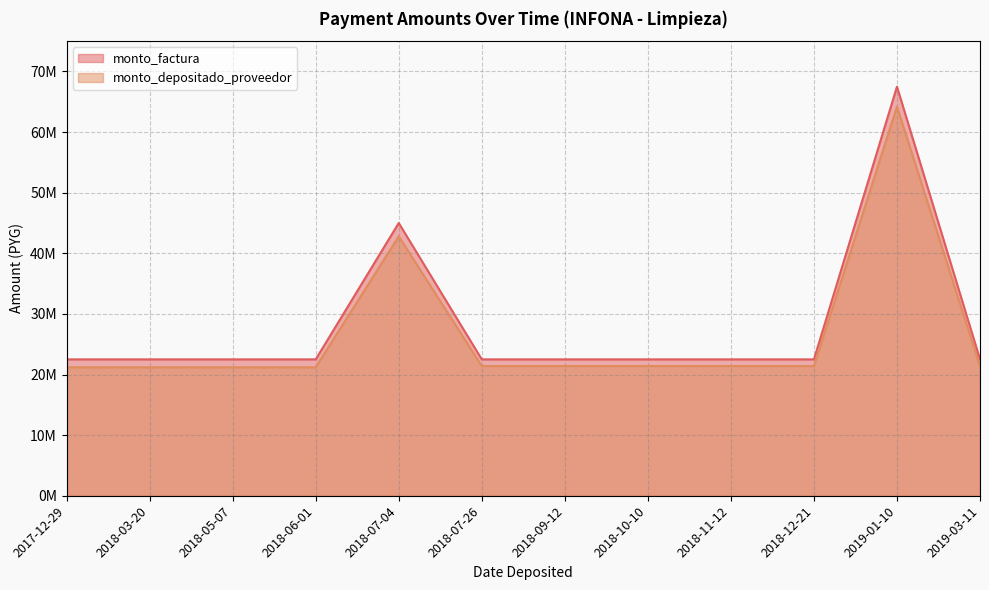

Which category has the highest value in the monto_factura series?

2019-01-10